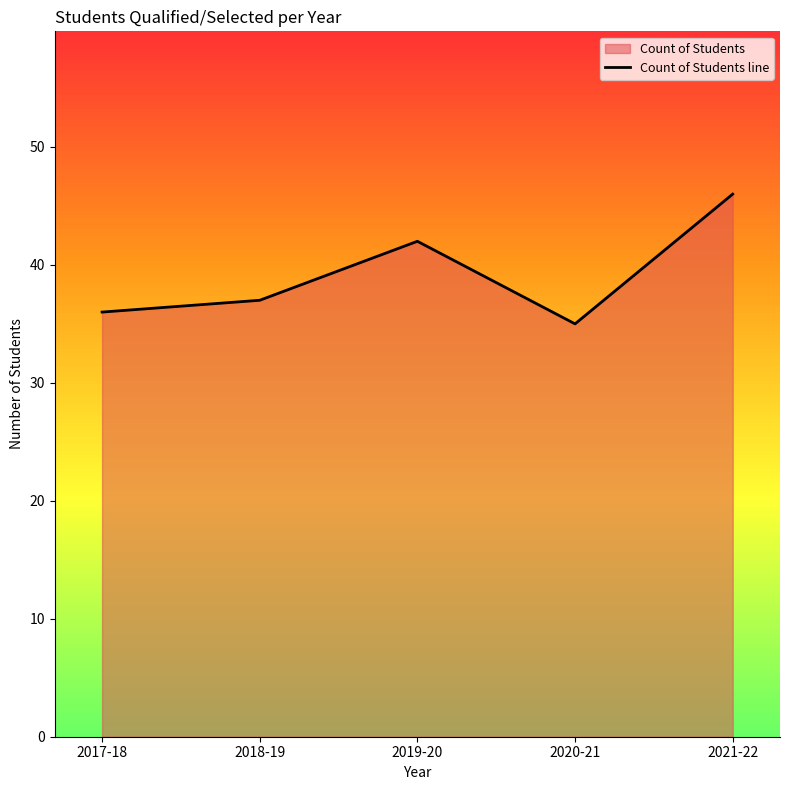

Does the chart have visible grid lines?

No